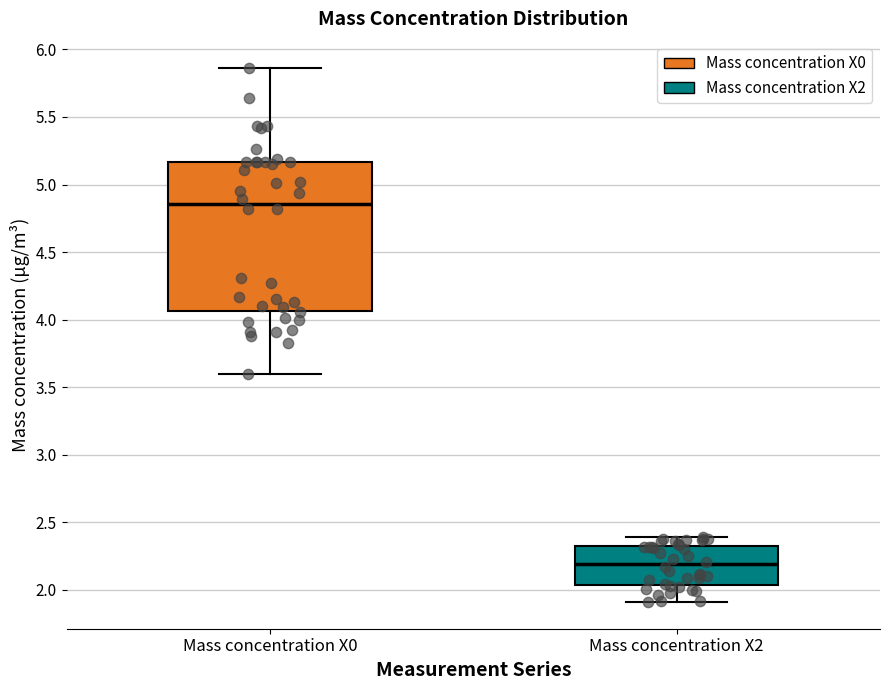

Reading left to right, transcribe this box plot: for each box, give where its median line is, the range the box spans, and where its two whiskers end, as read against the y-axis. The values are not printed on the chart, so give them approximately, as read against the axis.

Mass concentration X0: median 4.85, box 4.05 to 5.15, whiskers 3.60 to 5.85
Mass concentration X2: median 2.20, box 2.05 to 2.35, whiskers 1.90 to 2.40